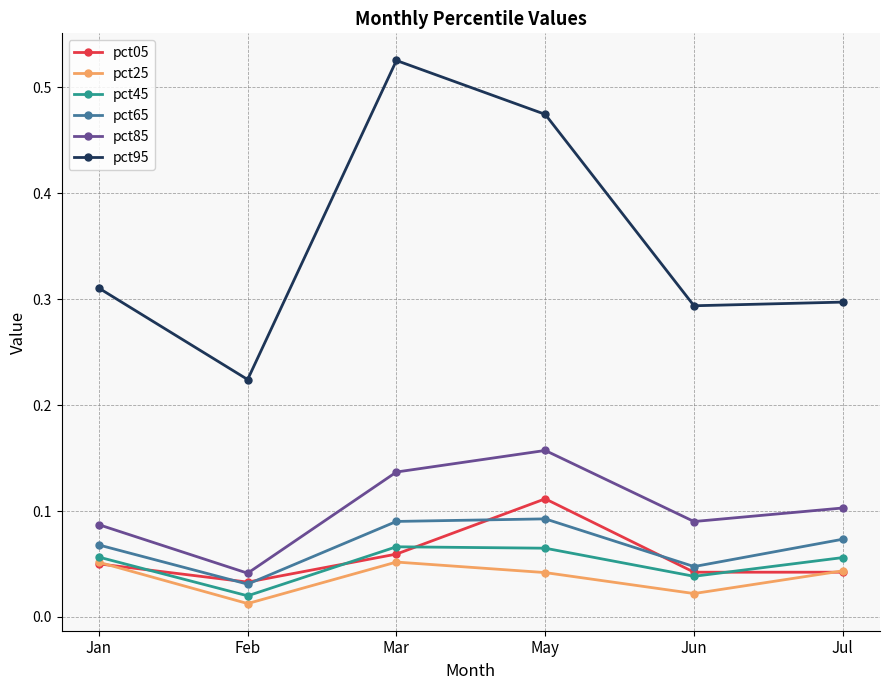

True or false: pct05 has a value of 0.0 at Mar.

False